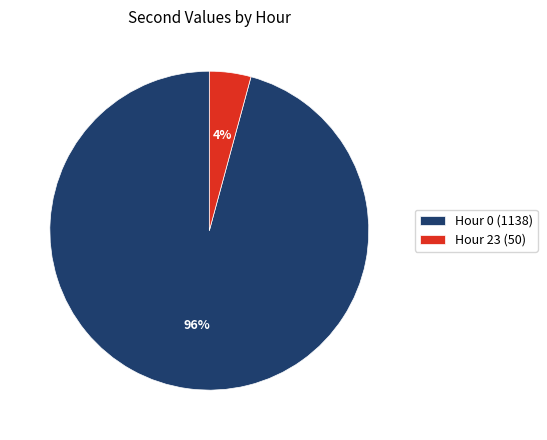

To the nearest percent, what portion does Hour 23 (50) represent?

4%